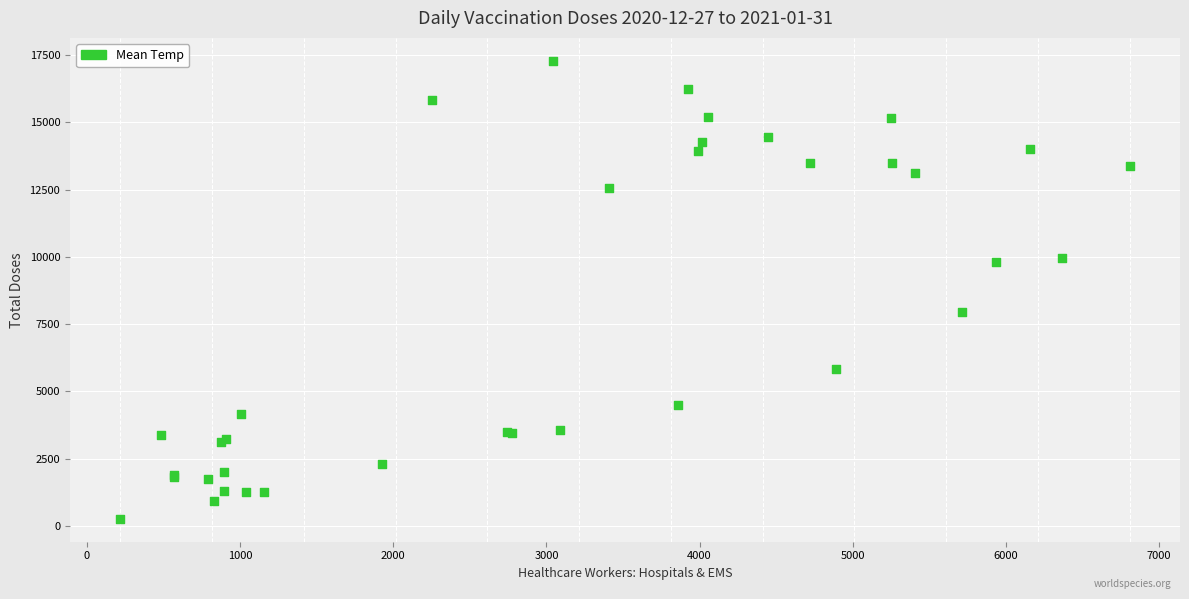

What Y value in the scatter plot is closest to 8774?

7943